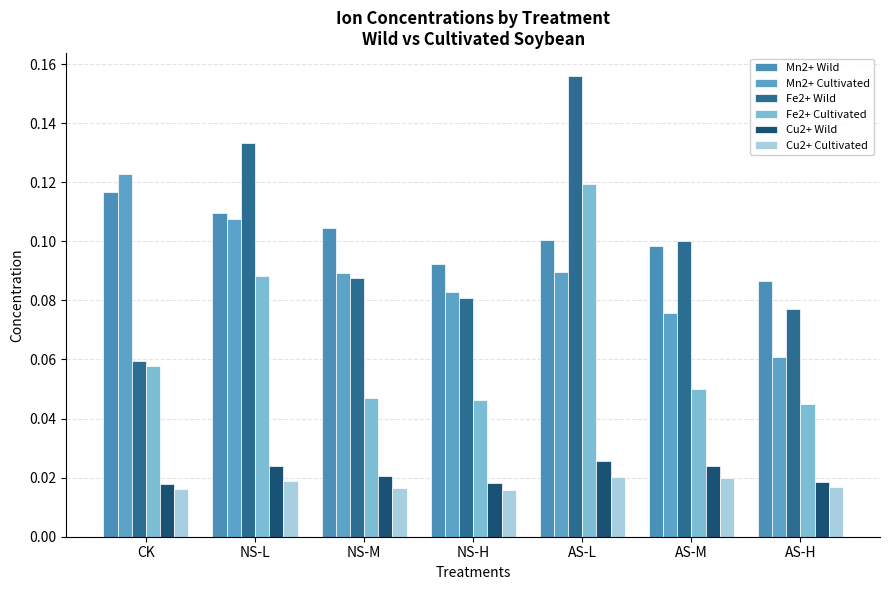

How many groups of bars are there?

7